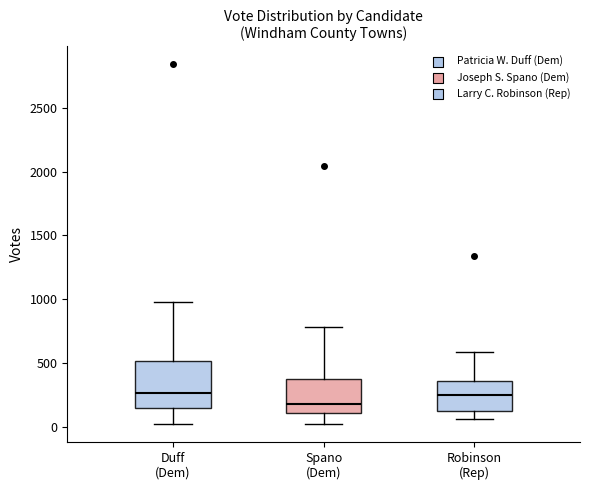

Reading left to right, read every box against the y-axis: the position of its median line, the range the box covers, and the ends of its whiskers. The values are not printed on the chart, so give them approximately, as read against the axis.

Duff (Dem): median 250, box 150 to 500, whiskers 0 to 1000
Spano (Dem): median 200, box 100 to 400, whiskers 0 to 800
Robinson (Rep): median 250, box 150 to 350, whiskers 50 to 600